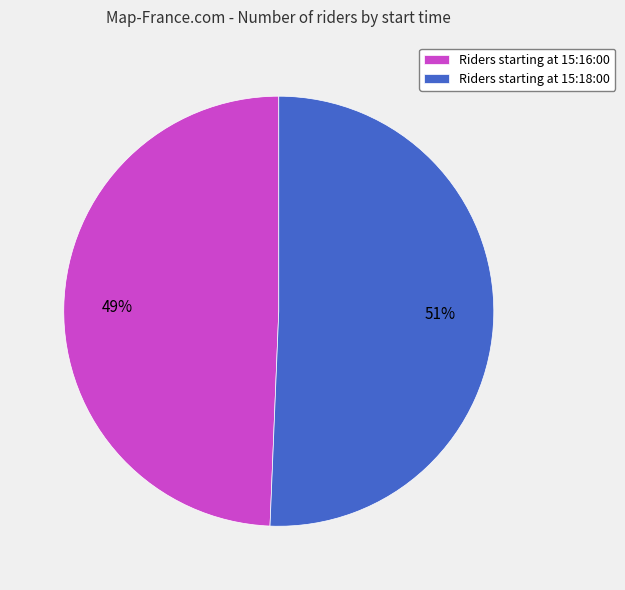

To the nearest percent, what is the average slice percentage?

50%